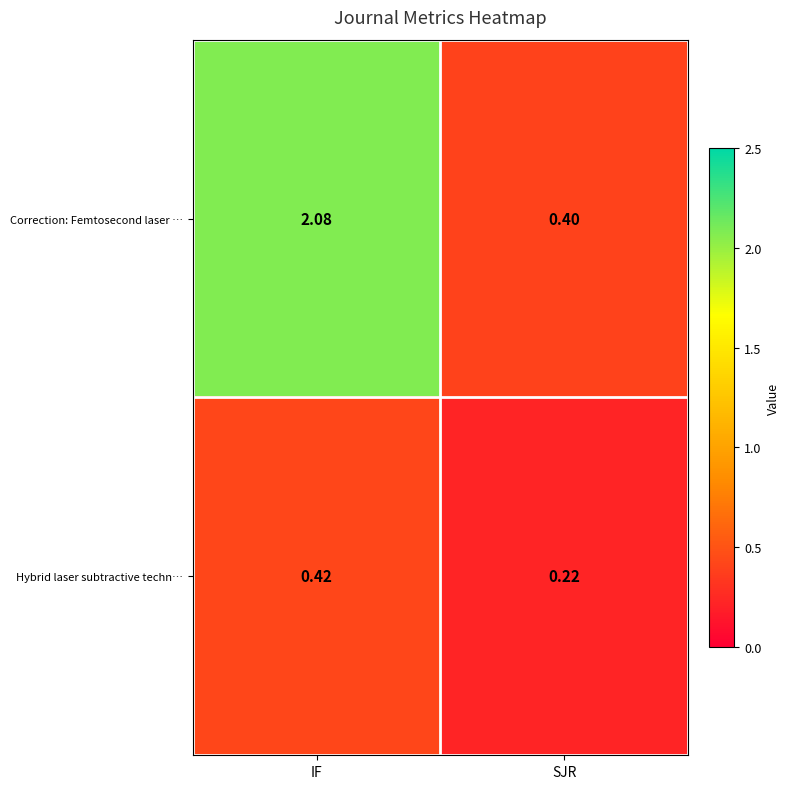

At how many categories does at least one series exceed 1?

1